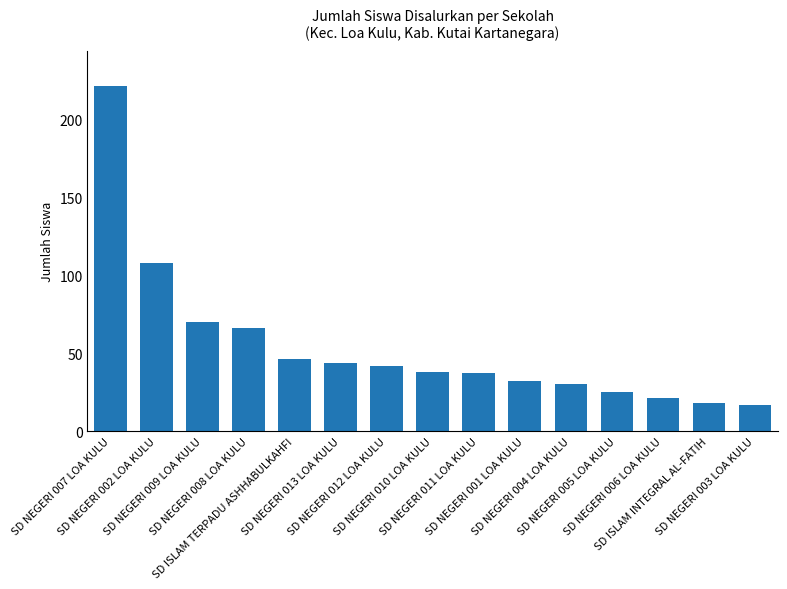

What is the difference between the values at SD ISLAM TERPADU ASHHABULKAHFI and SD NEGERI 009 LOA KULU?

24